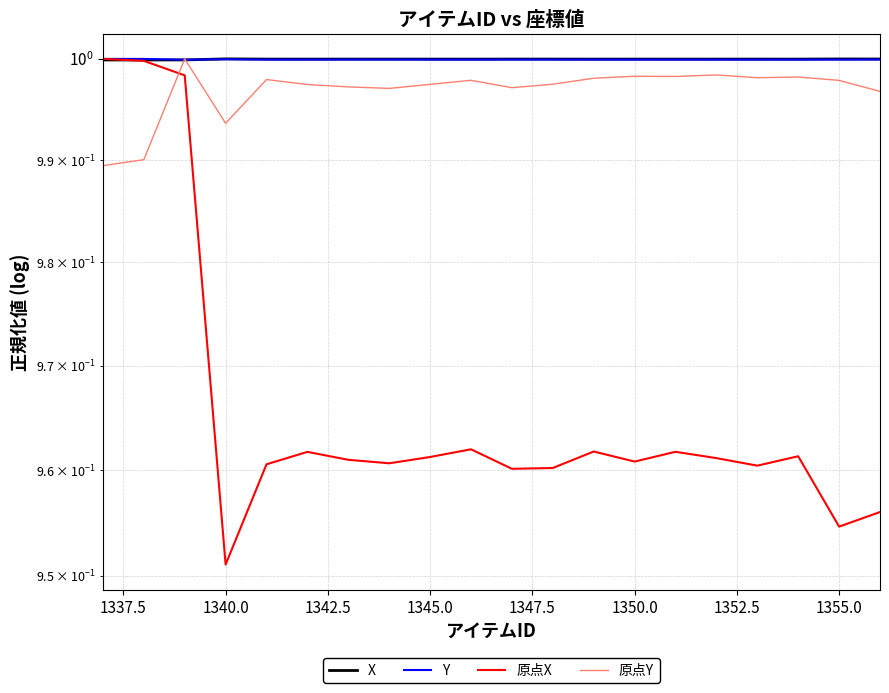

List the series in order of their peak value, lowest first.

X, Y, 原点X, 原点Y